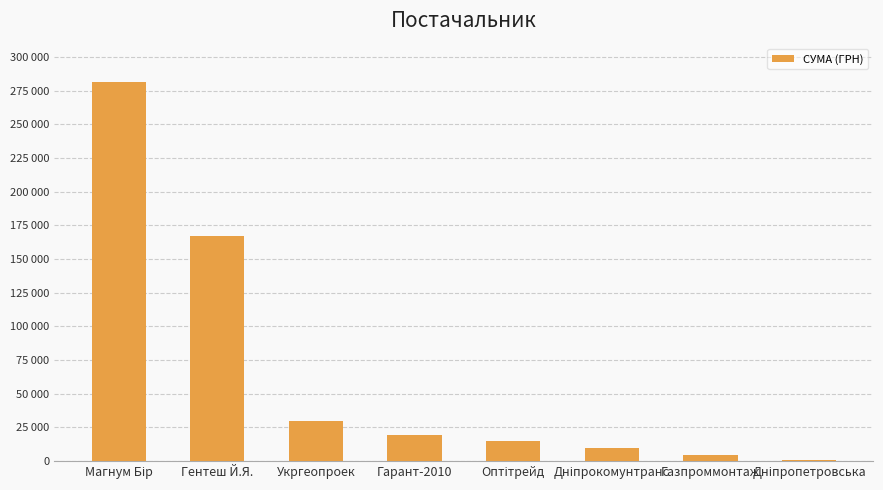

What is the minimum value shown in the chart?

979.2